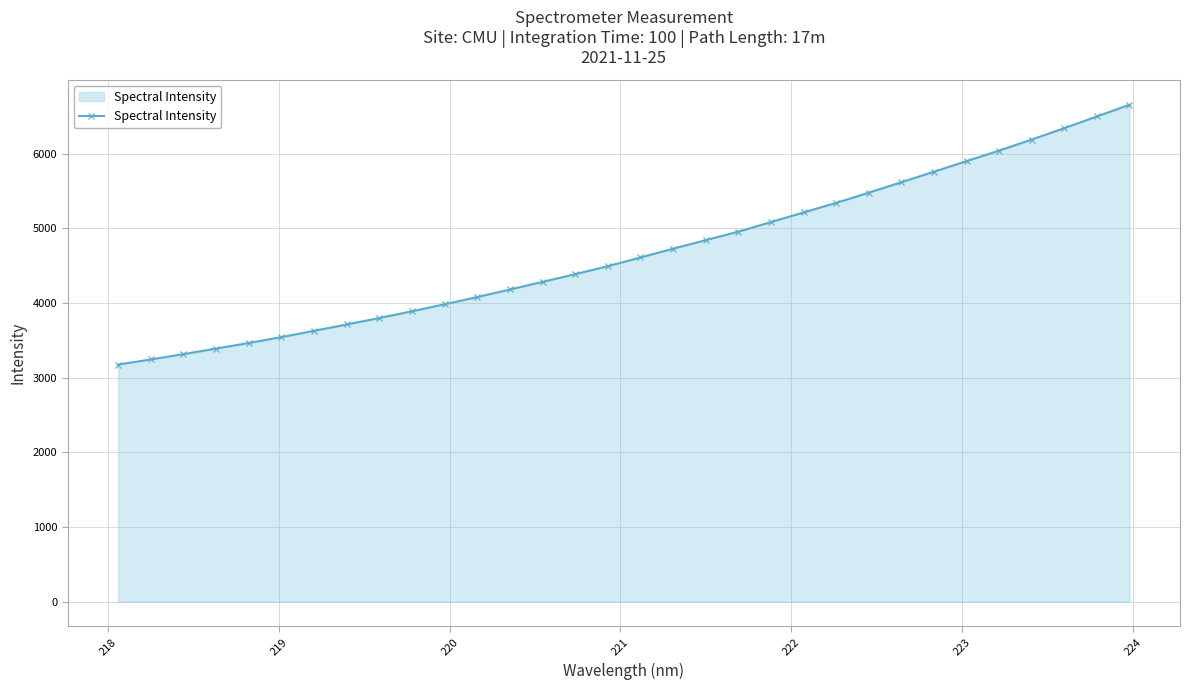

Does the chart have visible grid lines?

Yes